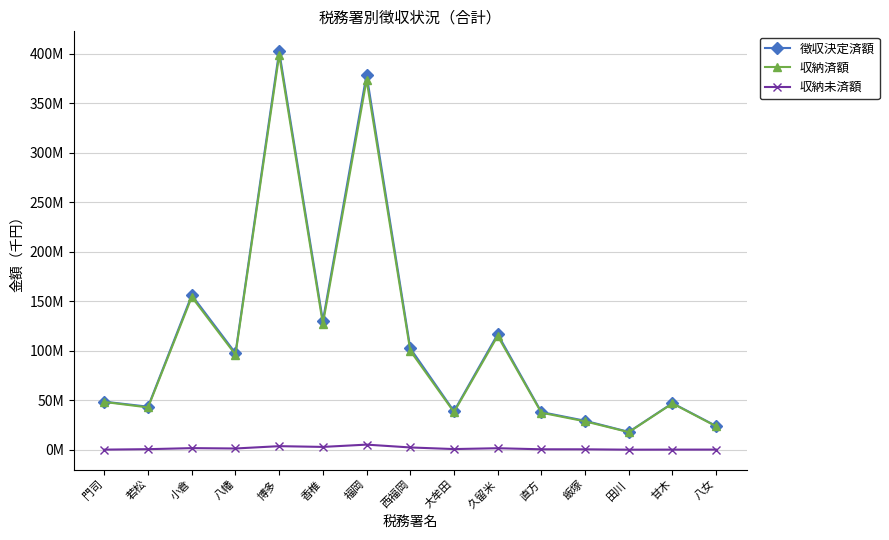

Is this an area chart (filled region under the line)?

No